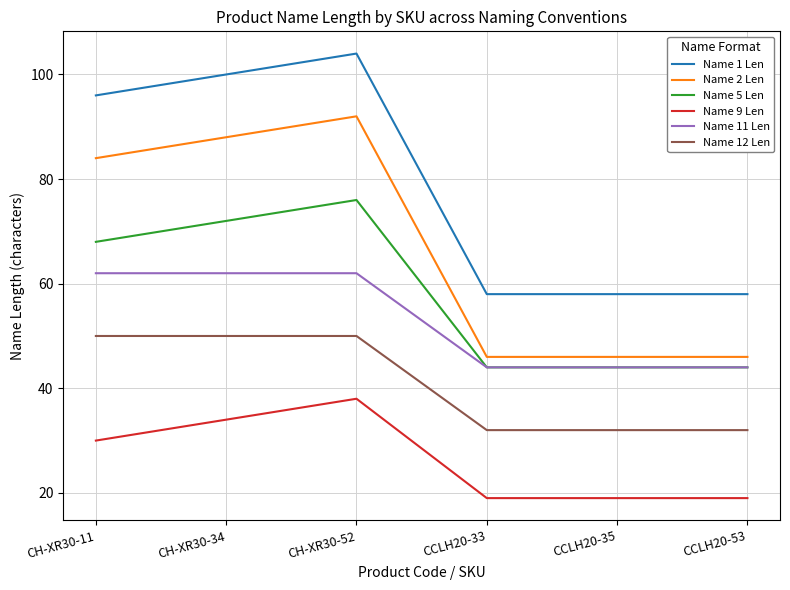

Is the value of Name 2 Len at CCLH20-53 greater than the value of Name 11 Len at CH-XR30-52?

No